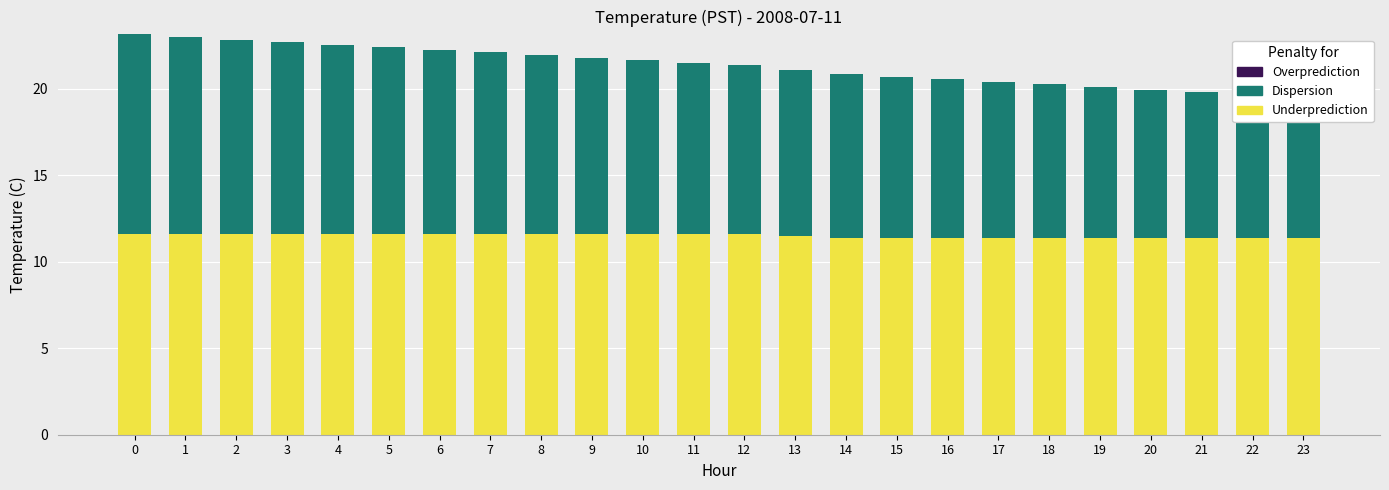

Which series has the widest spread of values?

Dispersion